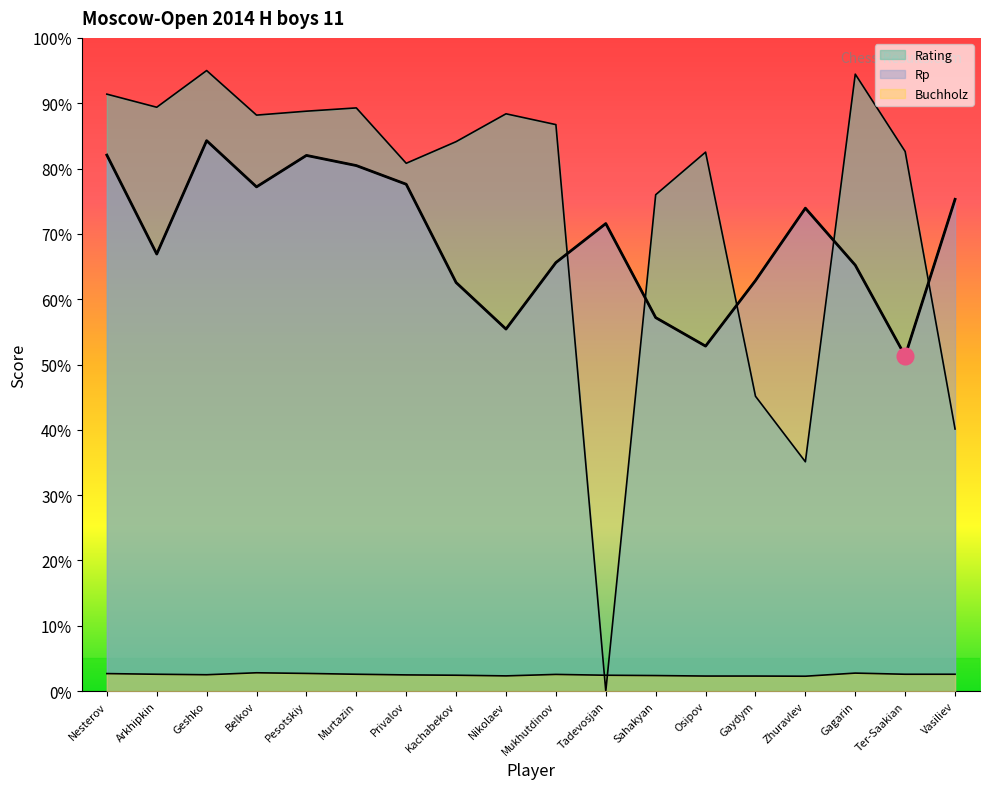

Which series has the widest spread of values?

Rating